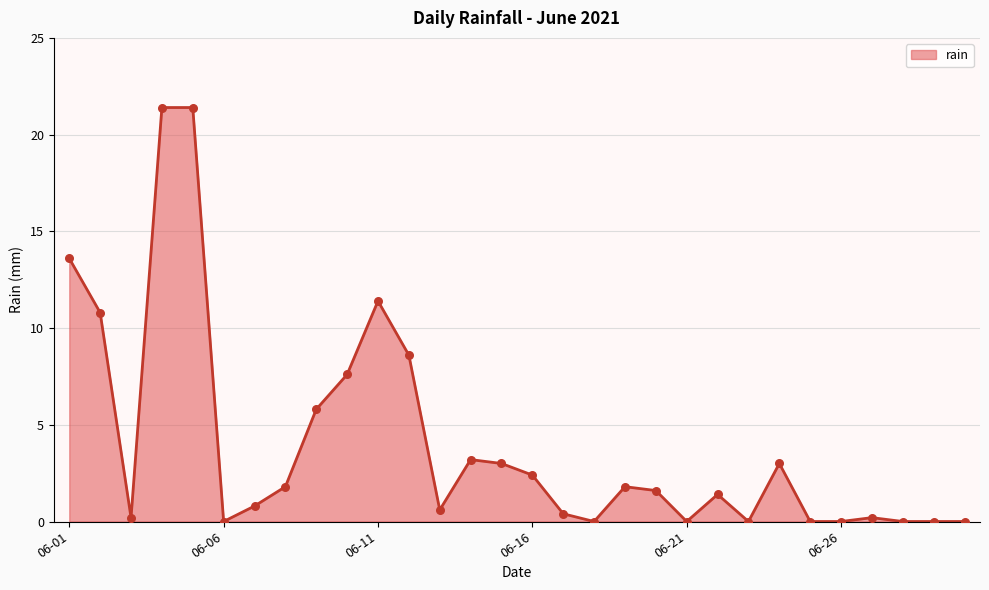

What is the greatest value displayed?

21.4